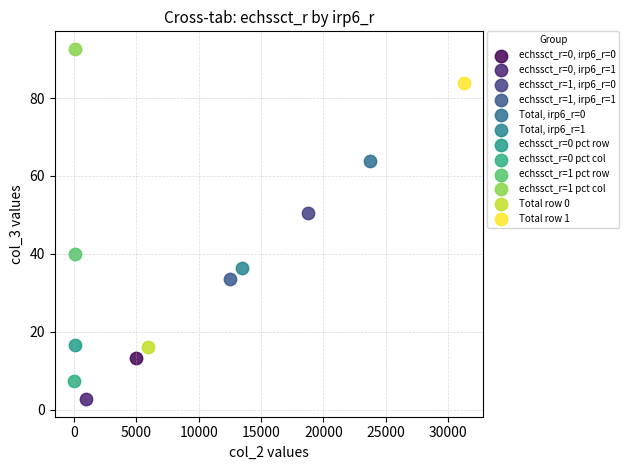

What are all the series names shown in the legend?

echssct_r=0, irp6_r=0, echssct_r=0, irp6_r=1, echssct_r=1, irp6_r=0, echssct_r=1, irp6_r=1, Total, irp6_r=0, Total, irp6_r=1, echssct_r=0 pct row, echssct_r=0 pct col, echssct_r=1 pct row, echssct_r=1 pct col, Total row 0, Total row 1